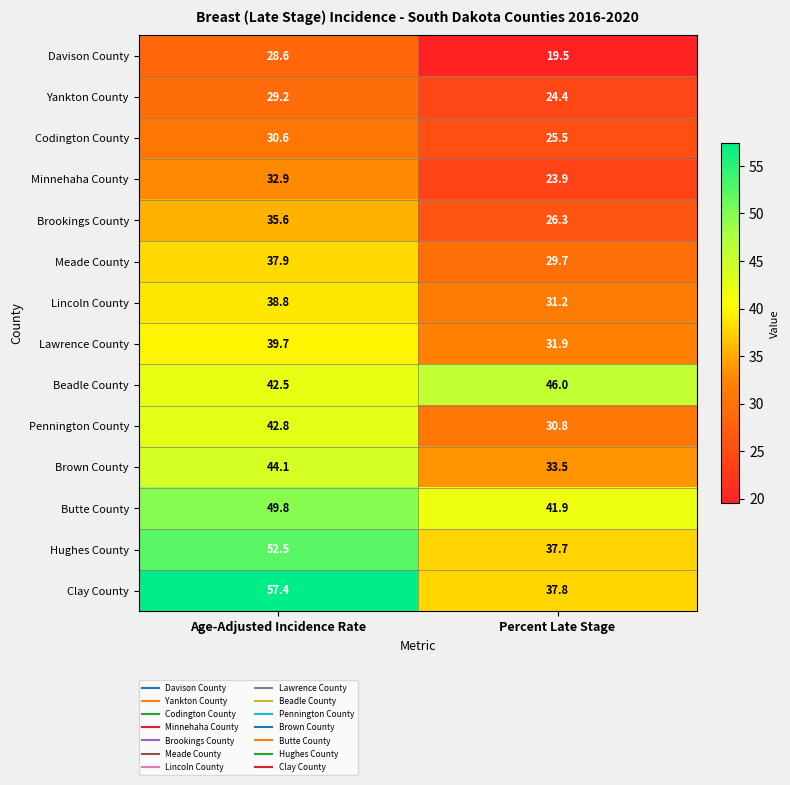

Rank the categories by Meade County value from highest to lowest.

Age-Adjusted Incidence Rate, Percent Late Stage